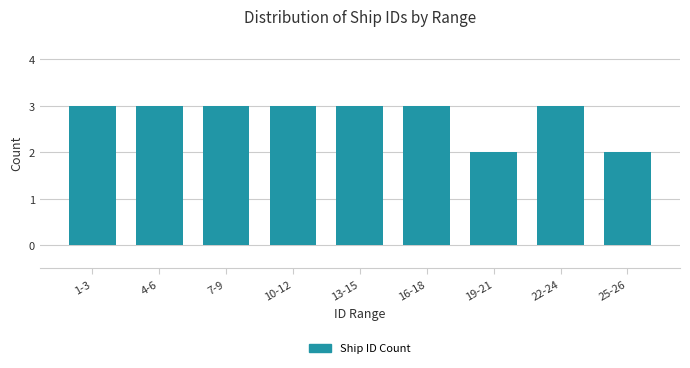

Reading left to right, list all the values displayed in this chart.

3	3	3	3	3	3	2	3	2